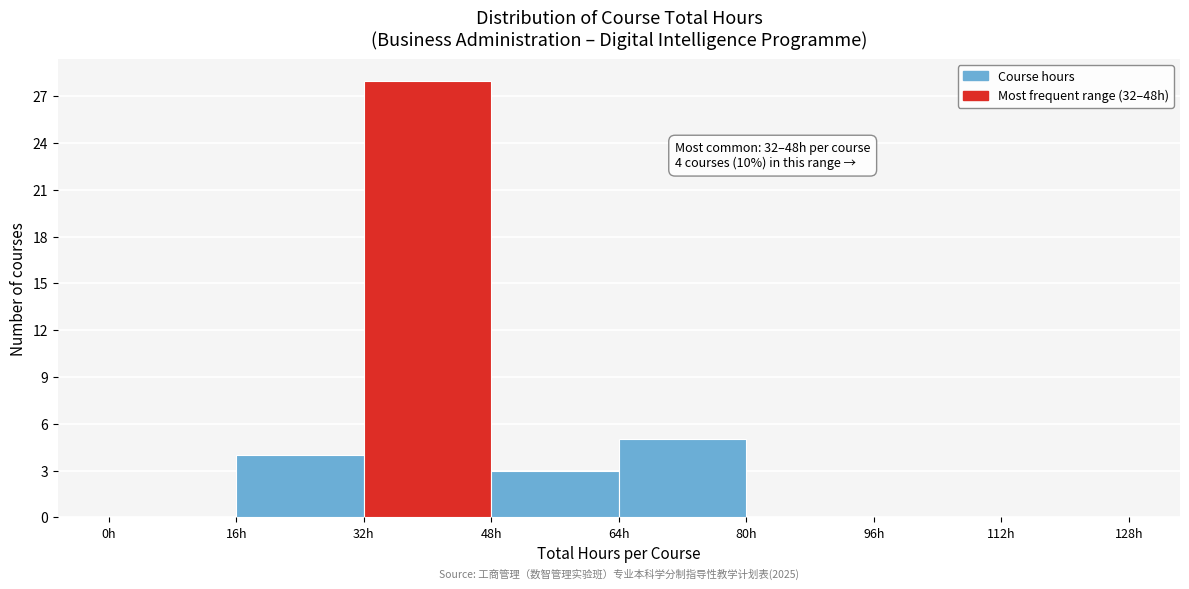

Over which range of the x-axis is the bar tallest?

32 to 48